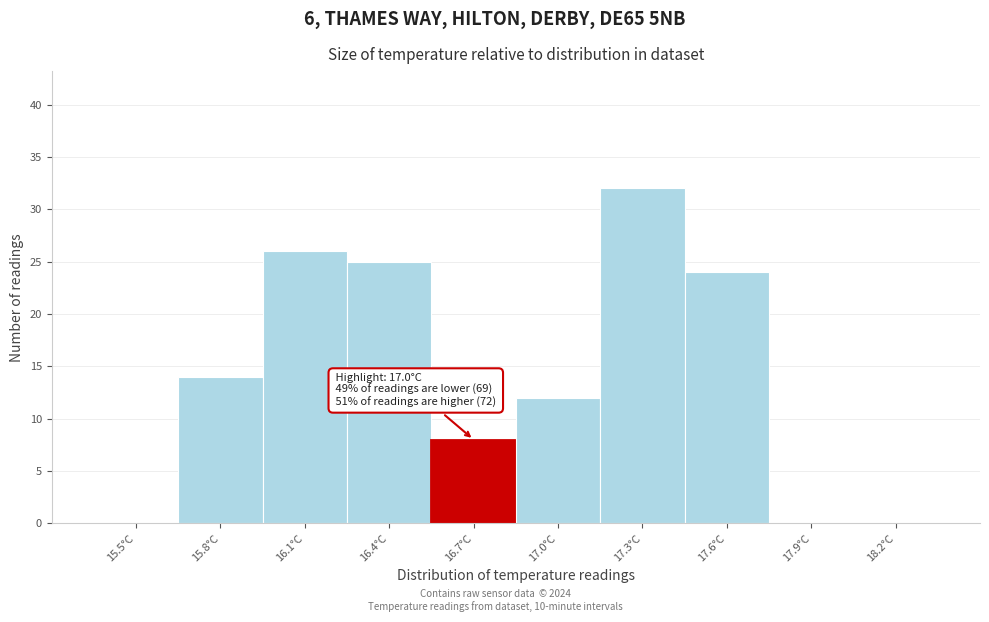

Reading right to left, what are all the values shown in this chart?

18.2°C=0	17.9°C=0	17.6°C=24	17.3°C=32	17.0°C=12	16.7°C=8	16.4°C=25	16.1°C=26	15.8°C=14	15.5°C=0